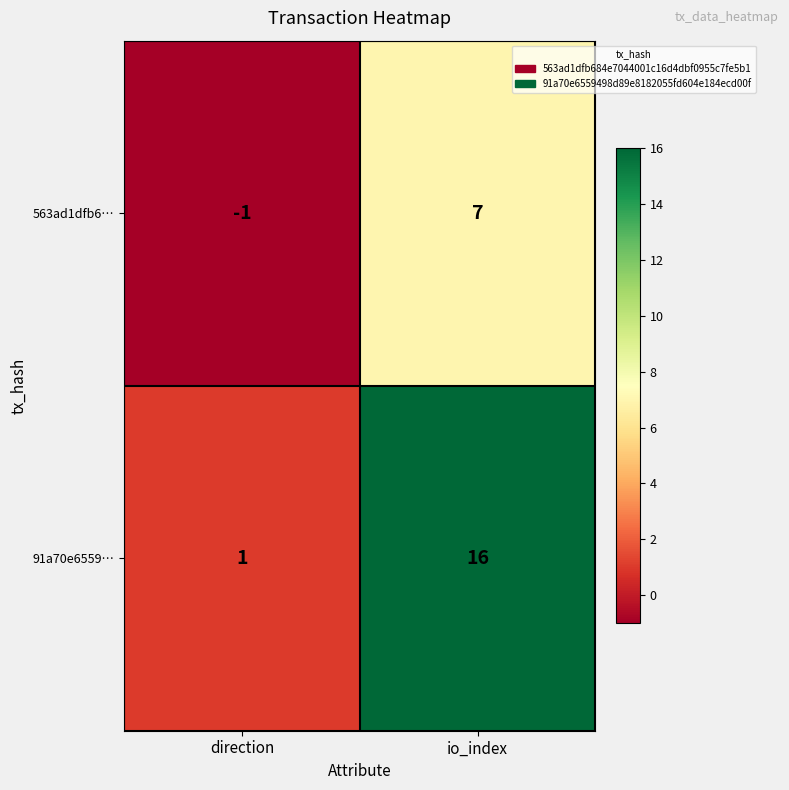

Reading left to right, extract all data points from this chart.

563ad1dfb6…: -1	7
91a70e6559…: 1	16